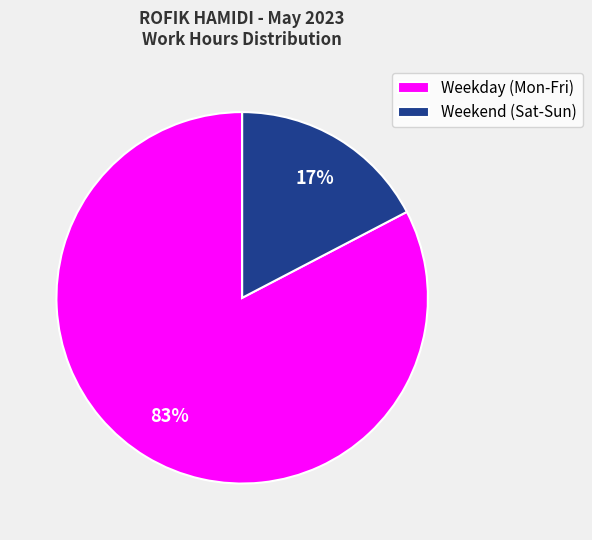

Which has a higher value, Weekend (Sat-Sun) or Weekday (Mon-Fri)?

Weekday (Mon-Fri)